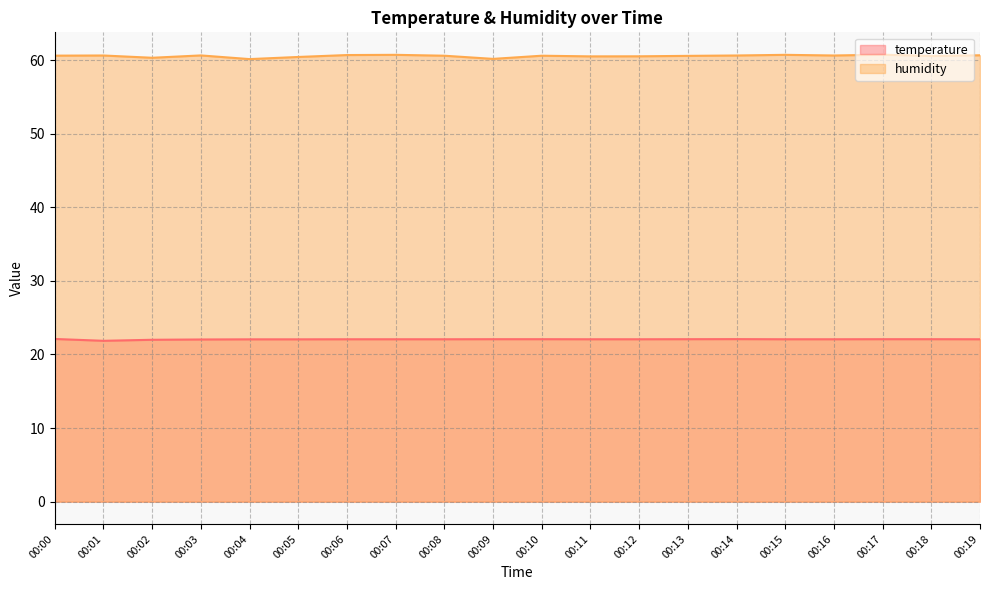

Which series has the largest total across all categories?

humidity